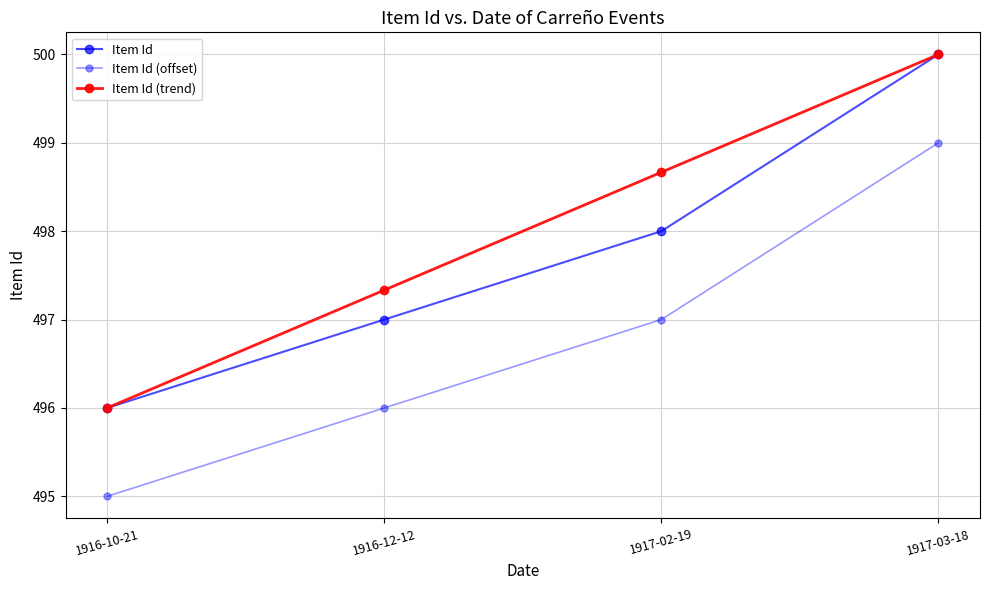

Which series has the widest spread of values?

Item Id